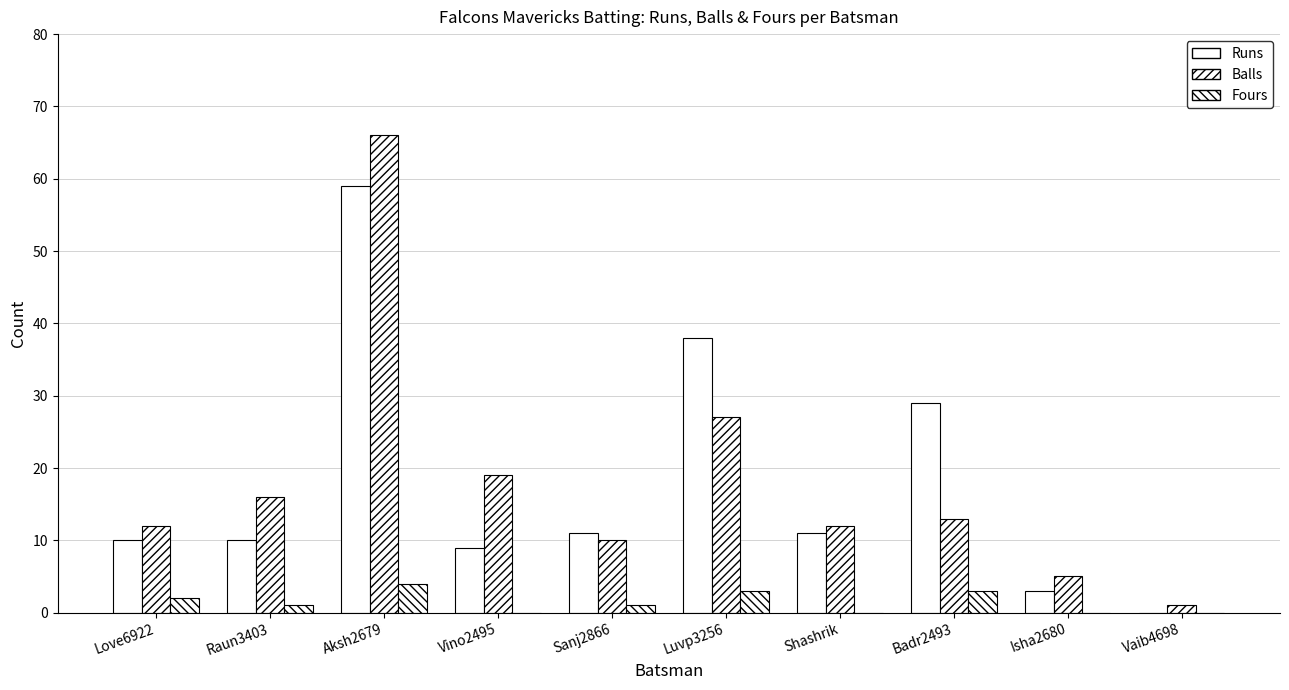

What is the value of the Fours bar at the 8th from the left?

3